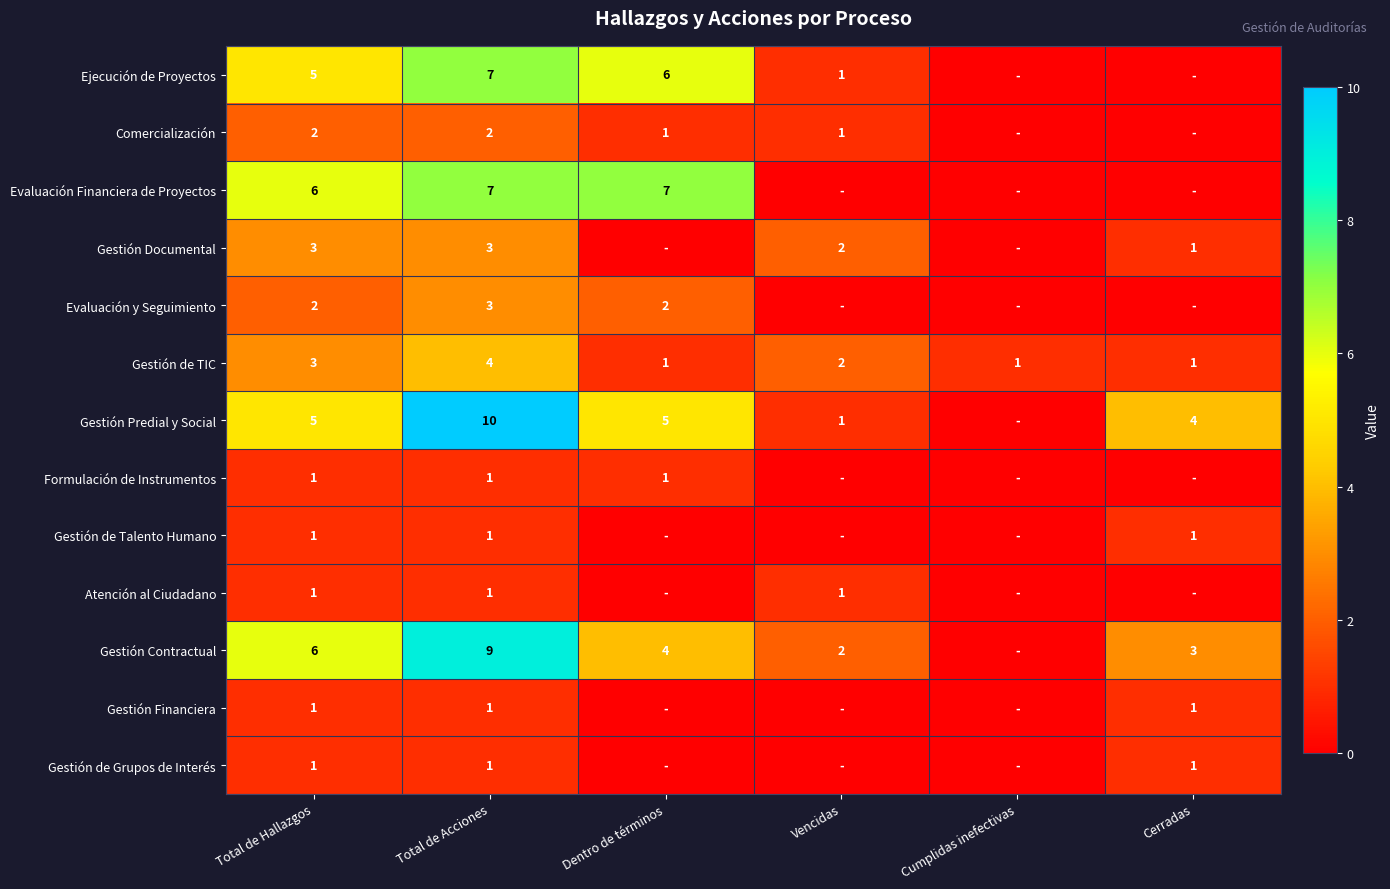

What is the spread (max minus min) of values at Total de Hallazgos?

5